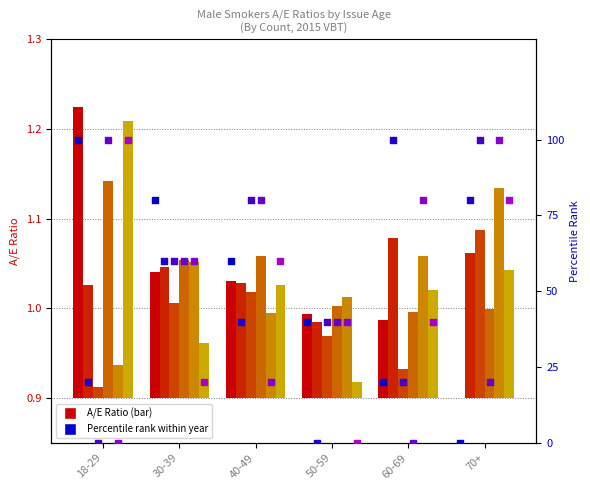

At how many categories does at least one series exceed 41?

5